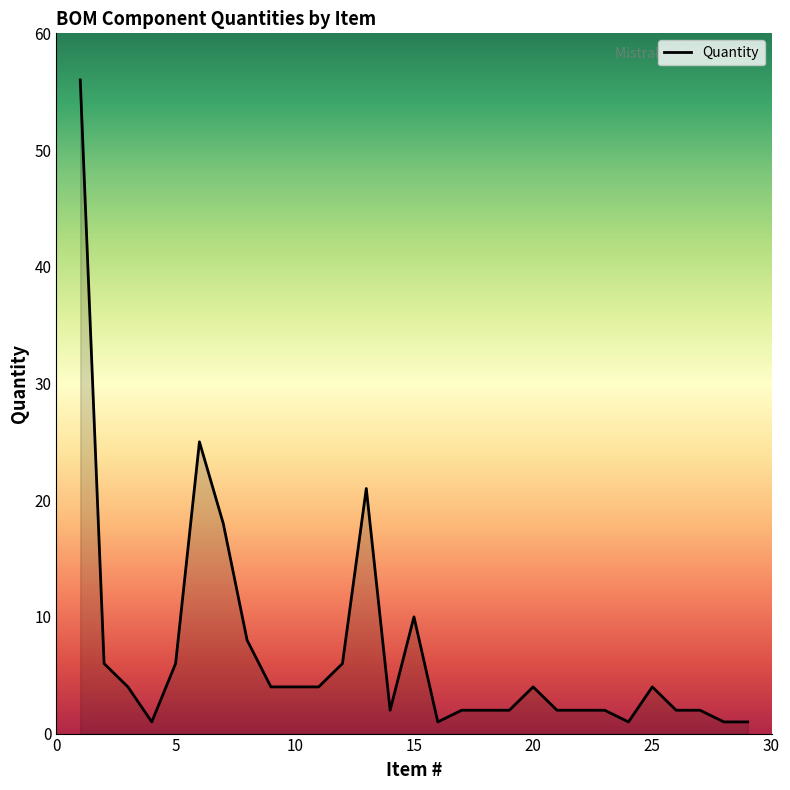

What is the difference between the maximum and minimum values?

55